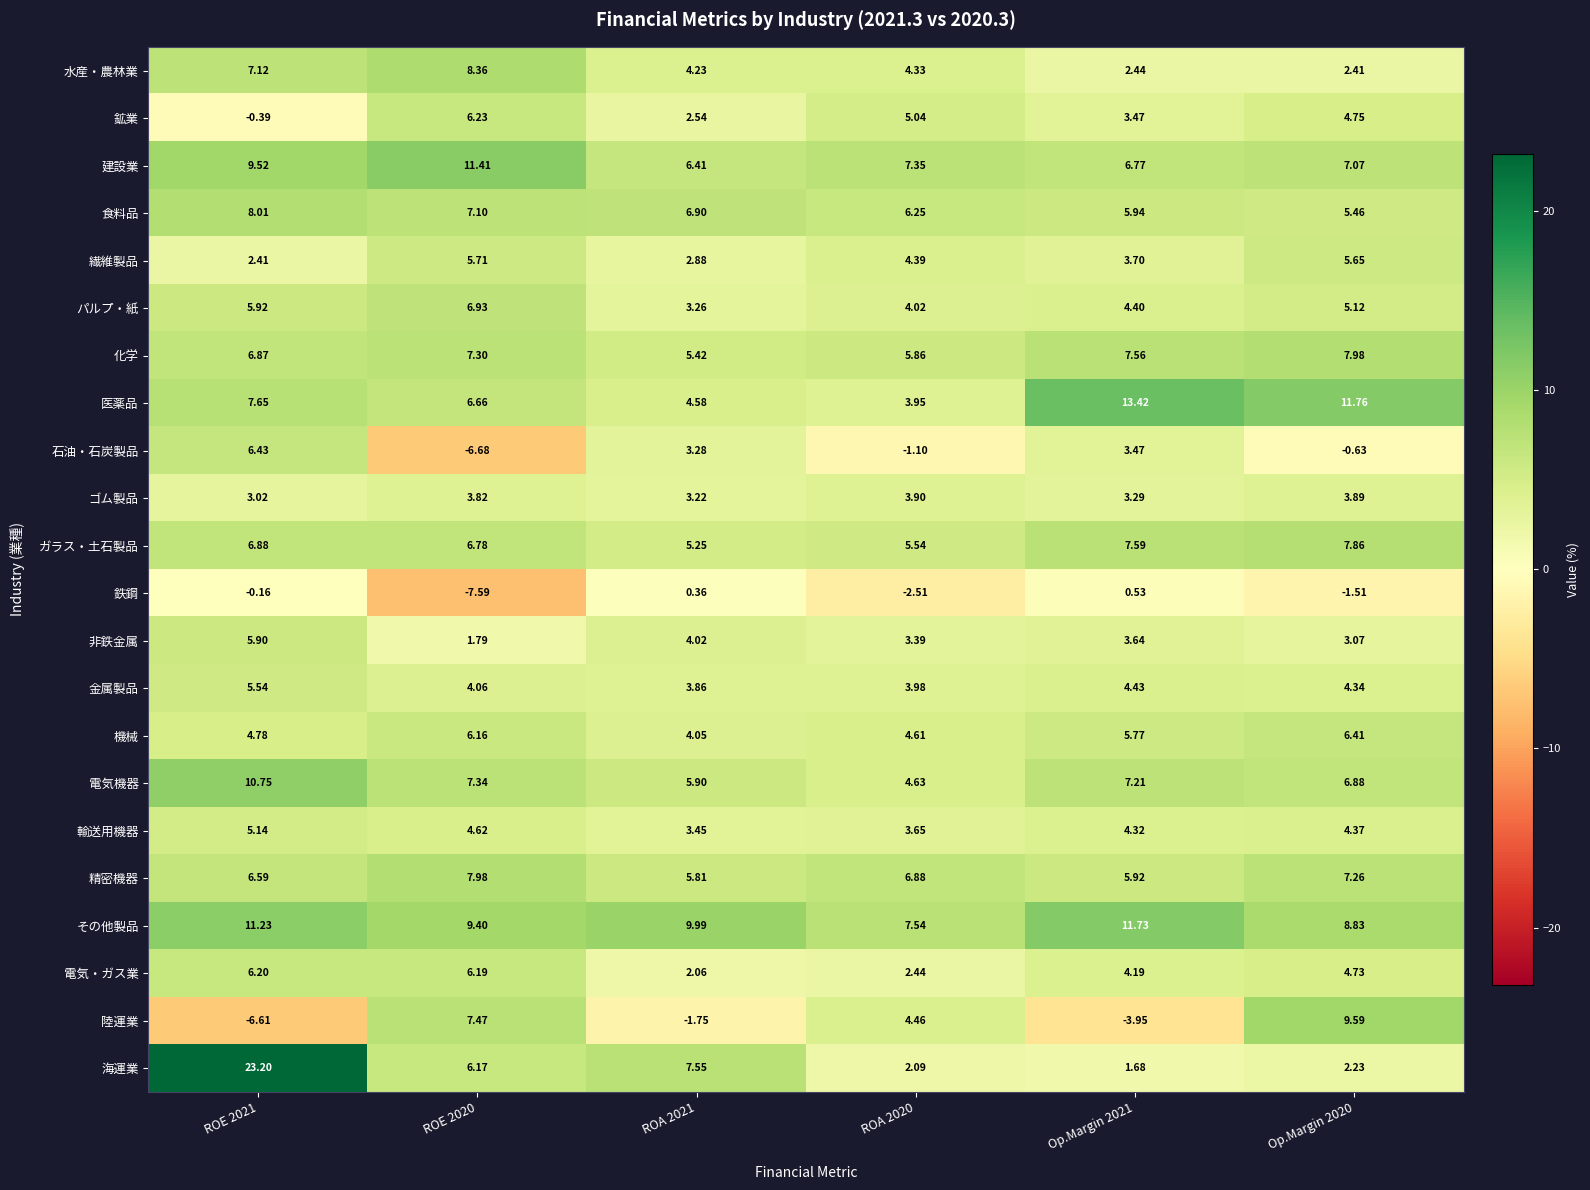

Which series has the widest spread of values?

海運業